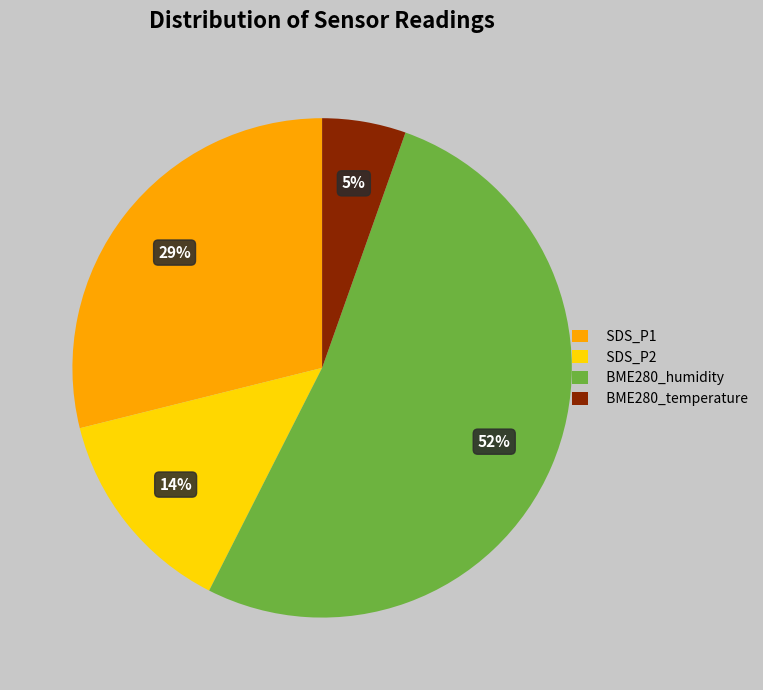

Which slice represents more than half of the pie?

BME280_humidity